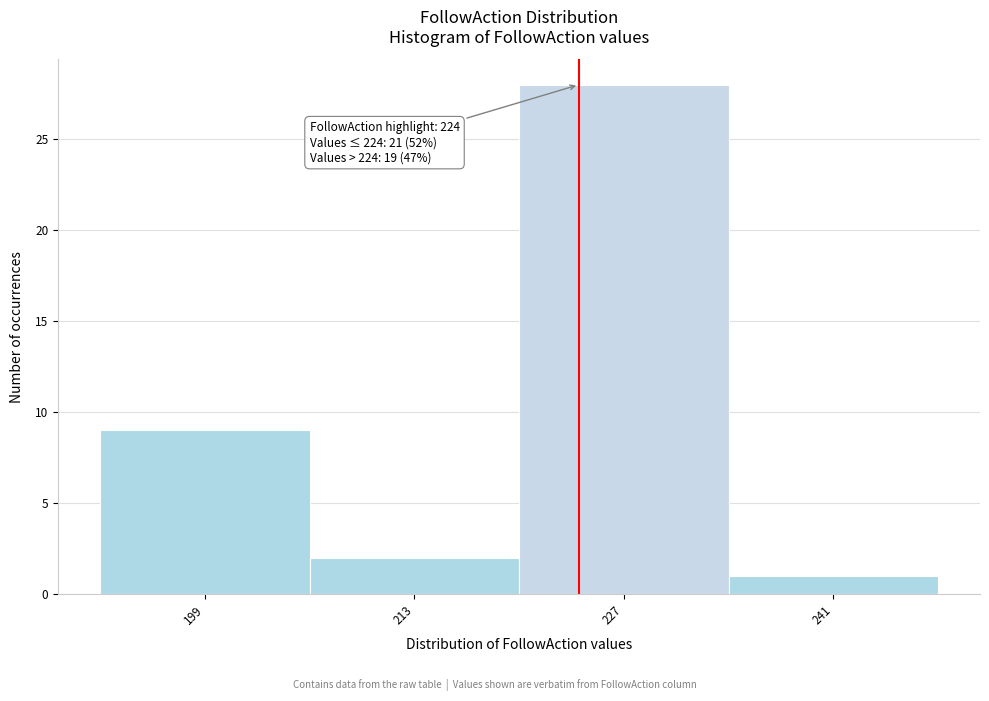

Which range on the x-axis has the tallest bar?

220 to 234